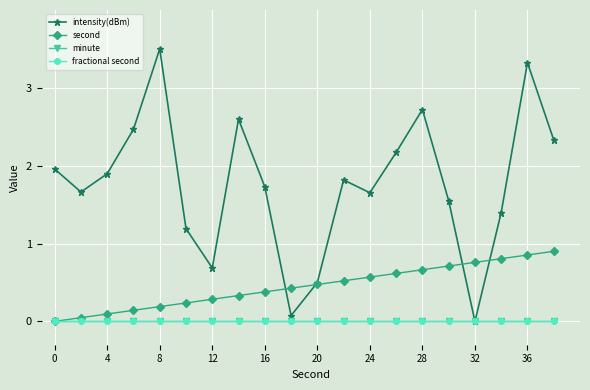

At which category does the chart reach its minimum across all series?

32